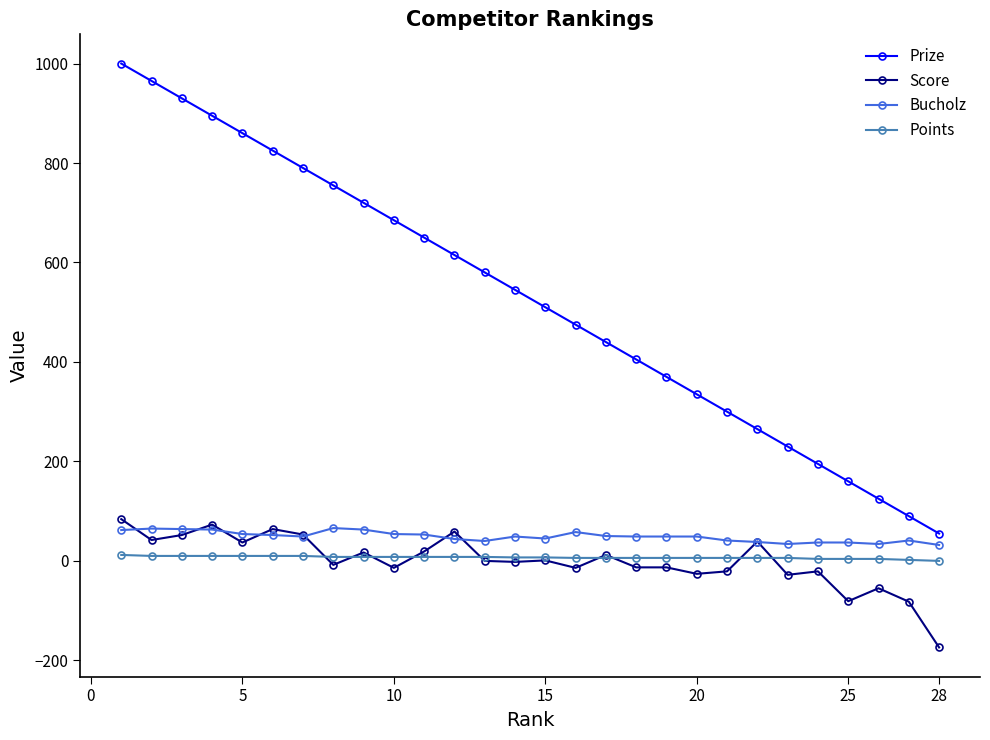

Which series has the largest range (max minus min)?

Prize